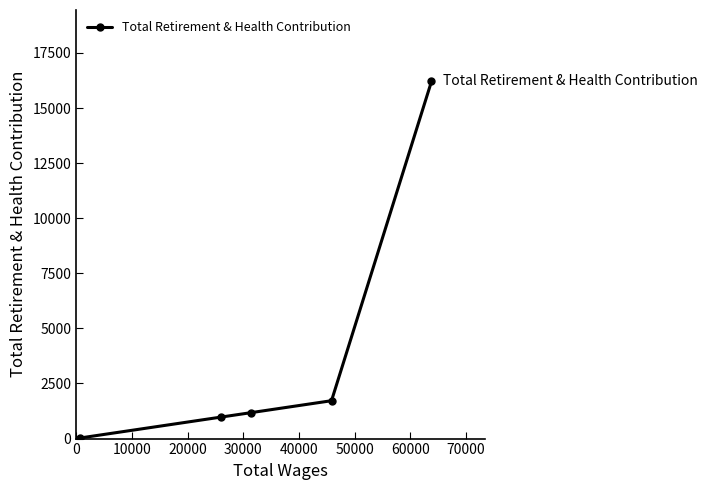

What is the sum of all values?

20104